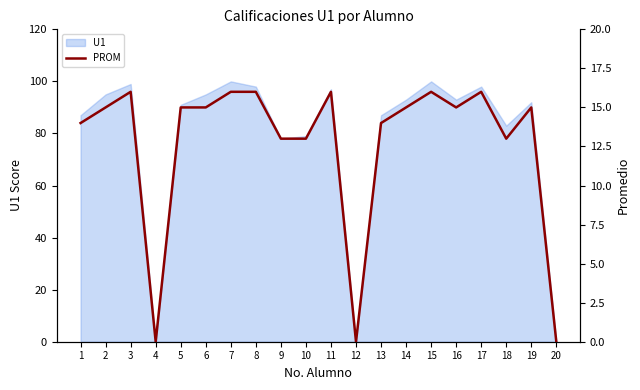

At which category does the chart reach its minimum across all series?

4